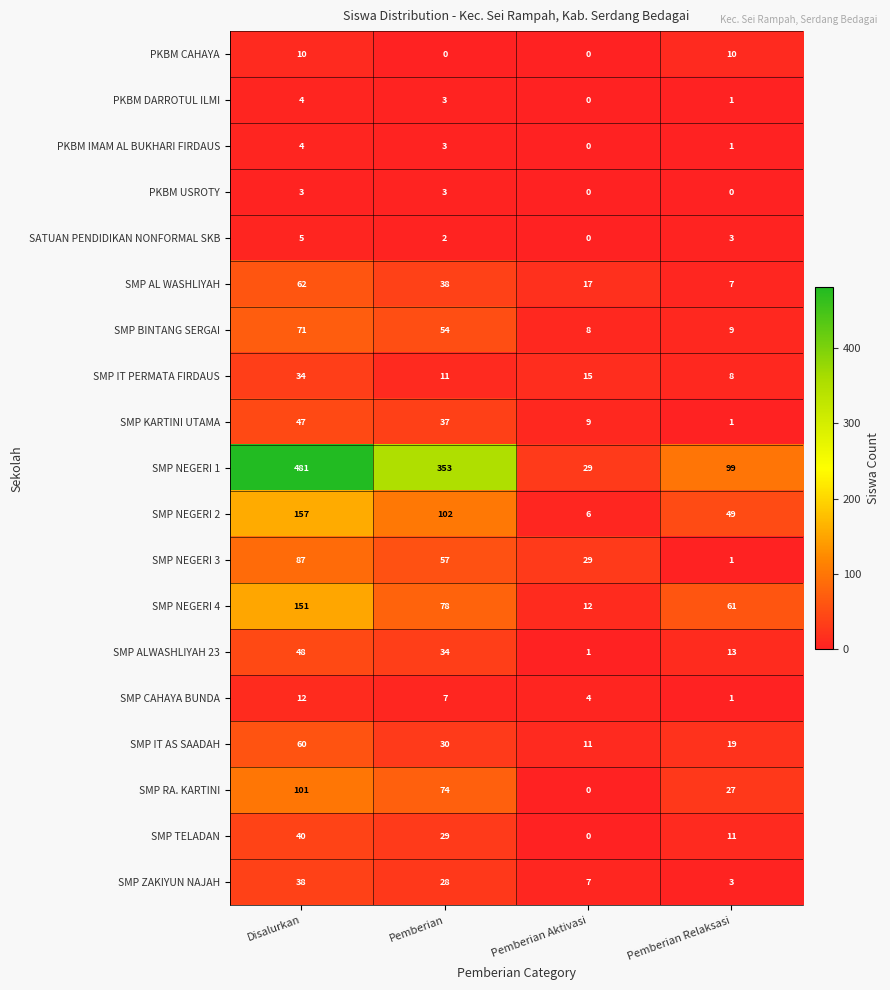

Which series has the largest range (max minus min)?

SMP NEGERI 1